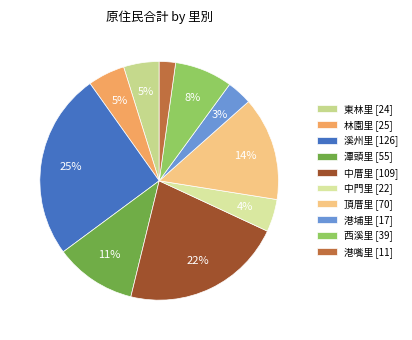

How many slices are in this pie chart?

10